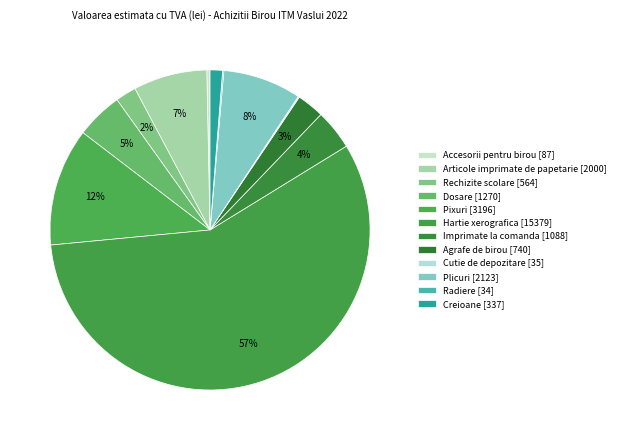

What is the change in value from Accesorii pentru birou to Imprimate la comanda?

+1001.1